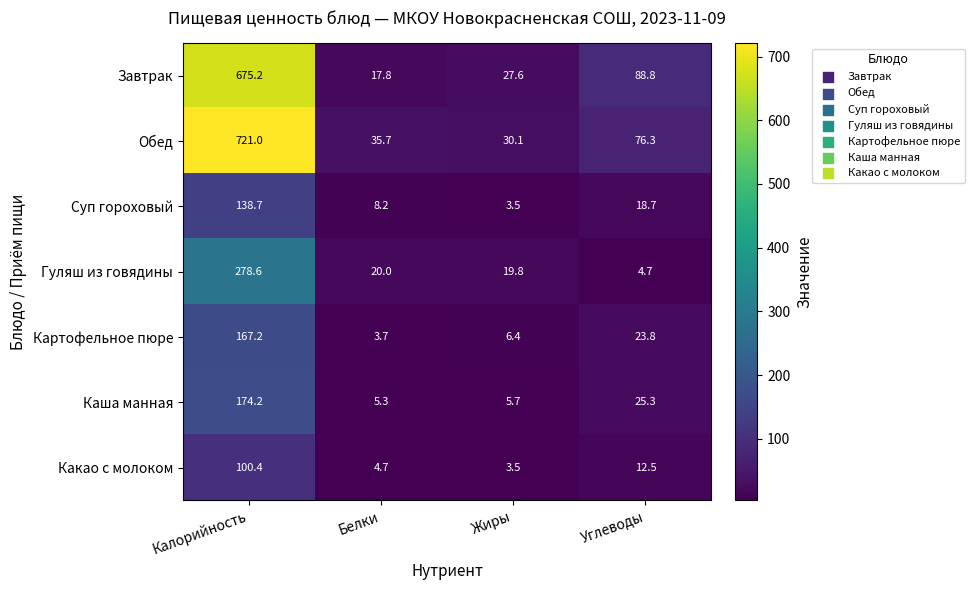

Where is Гуляш из говядины nearest to the value 141?

Белки